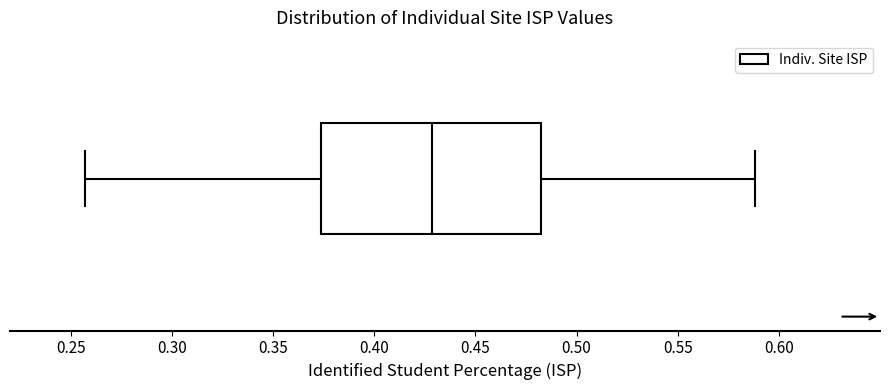

Read this box plot against the x-axis: the position of the median line, the range covered by the box, and the ends of both whiskers. The values are not printed on the chart, so give them approximately, as read against the axis.

median 0.430, box 0.375 to 0.485, whiskers 0.255 to 0.590